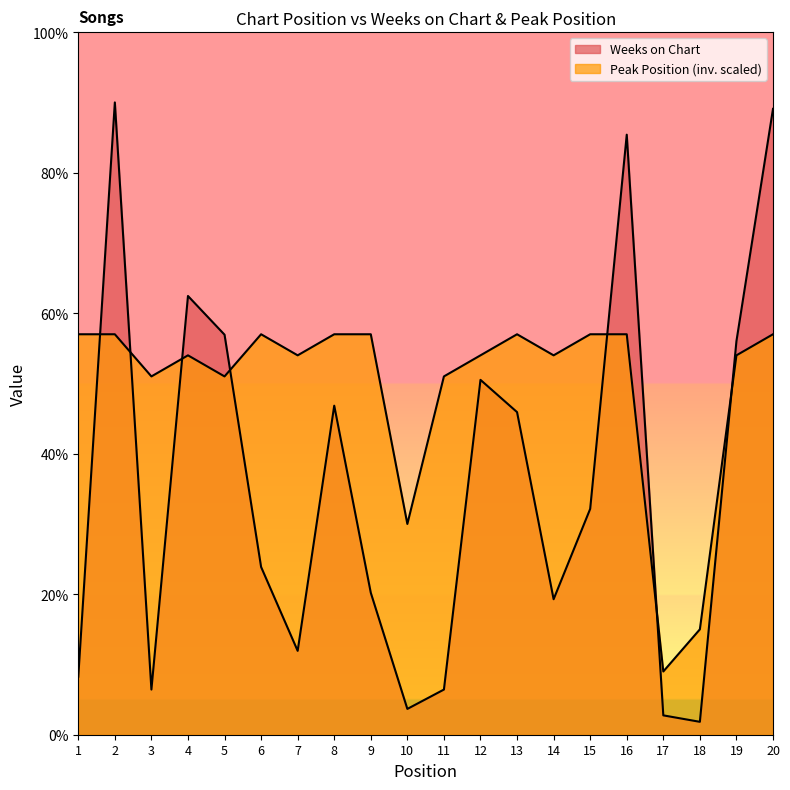

List the labels in order of Weeks on Chart value, largest first.

2, 20, 16, 4, 5, 19, 12, 8, 13, 15, 6, 9, 14, 7, 1, 3, 11, 10, 17, 18